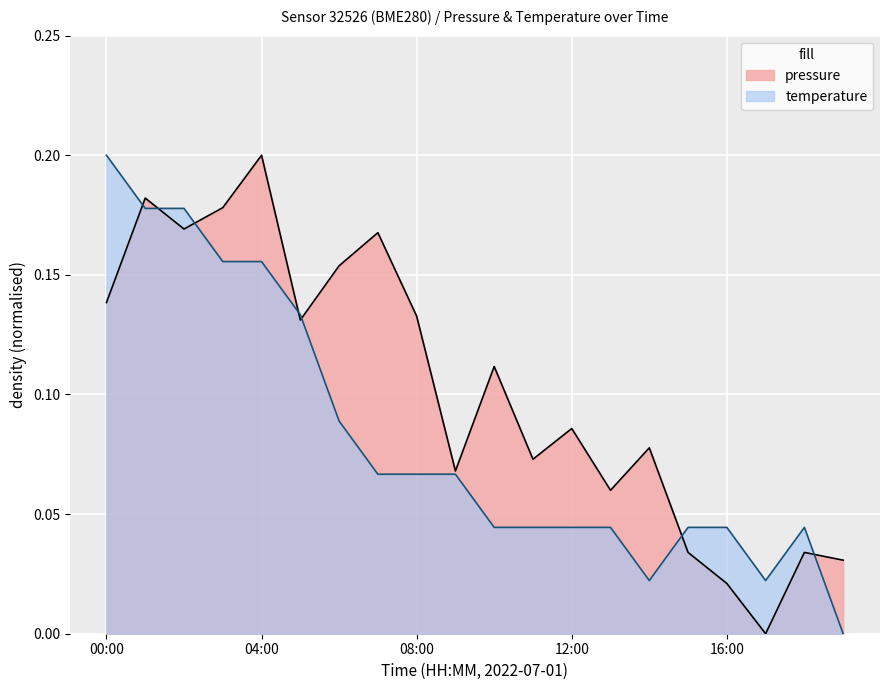

How many positive values does the temperature series have?

19